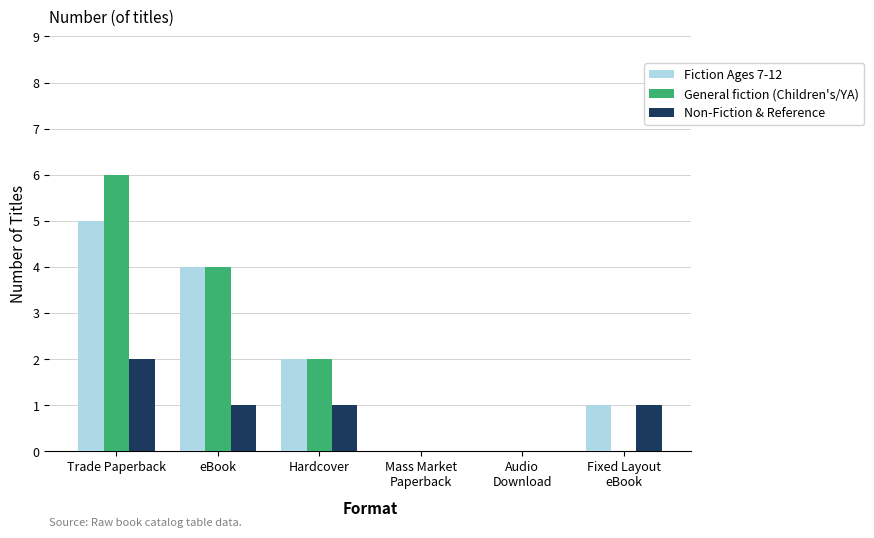

How many distinct data groups are displayed?

3